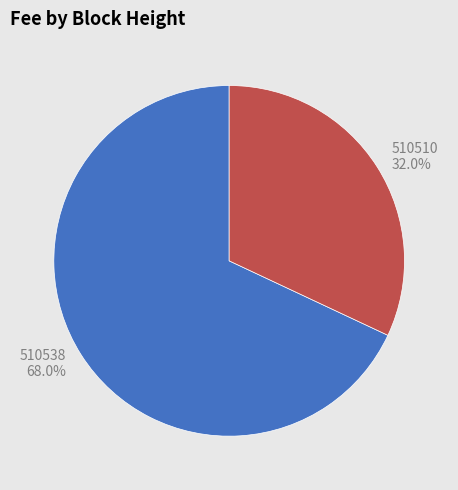

Is 510538 the majority of the pie?

Yes